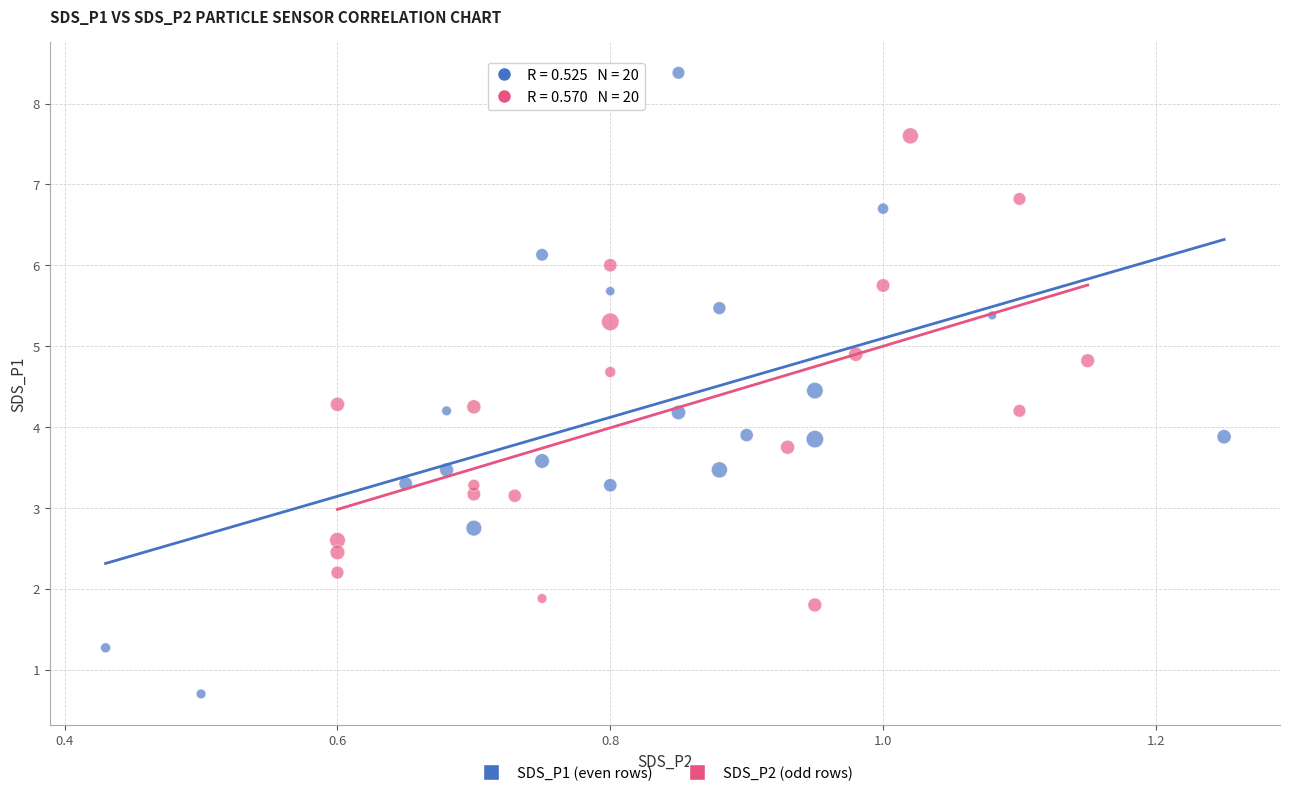

What are all the series names shown in the legend?

SDS_P1 (even rows), SDS_P2 (odd rows)